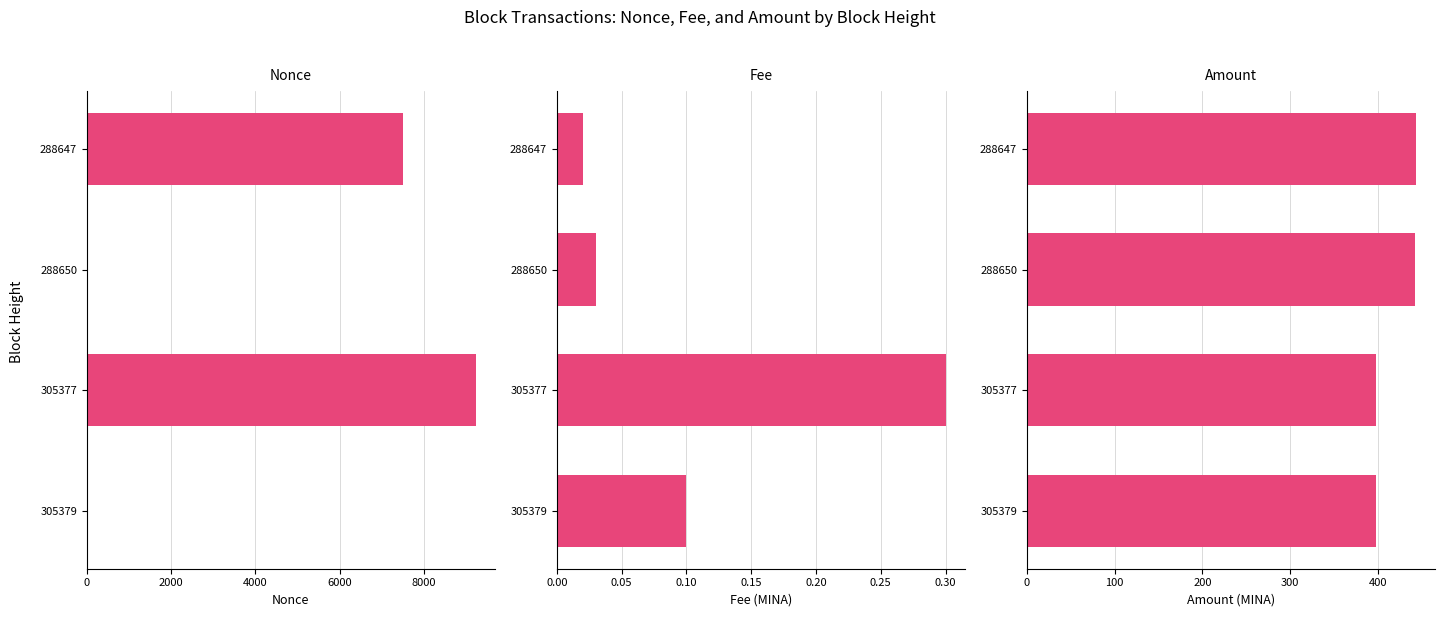

What is the value of the Fee bar at the 2nd from the left?

0.3